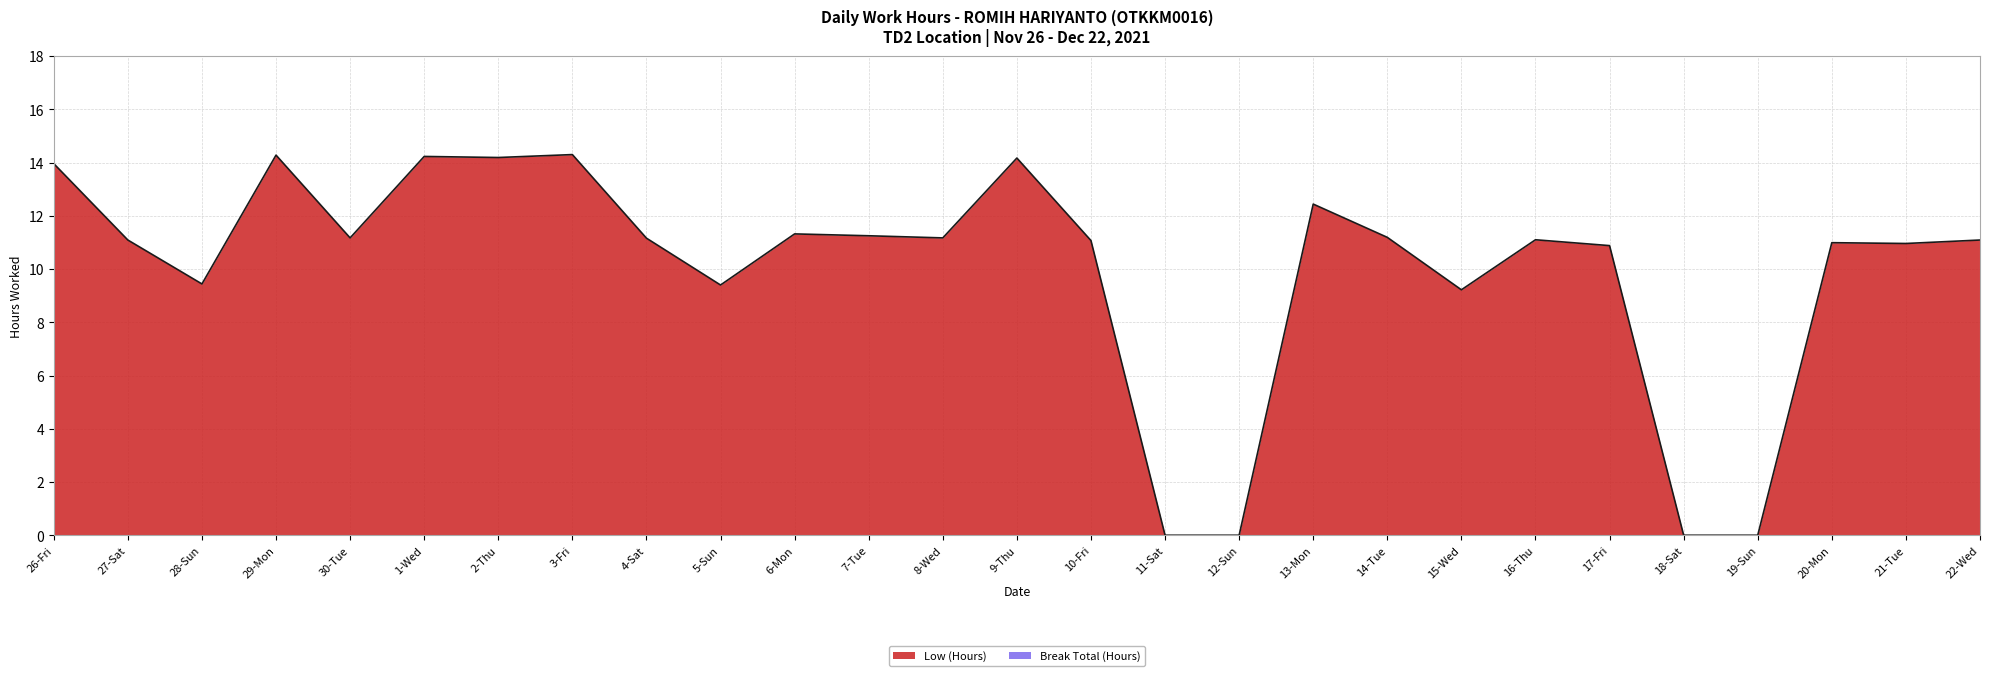

How many positive values are there?

23